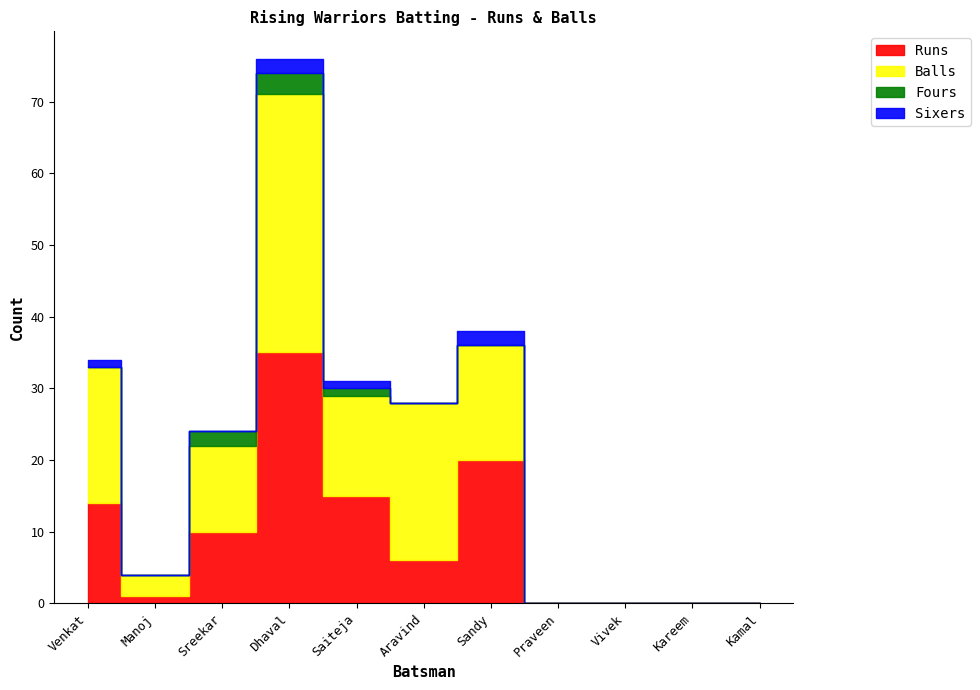

What is the sum of the Balls values at Kareem and Sandy?

16